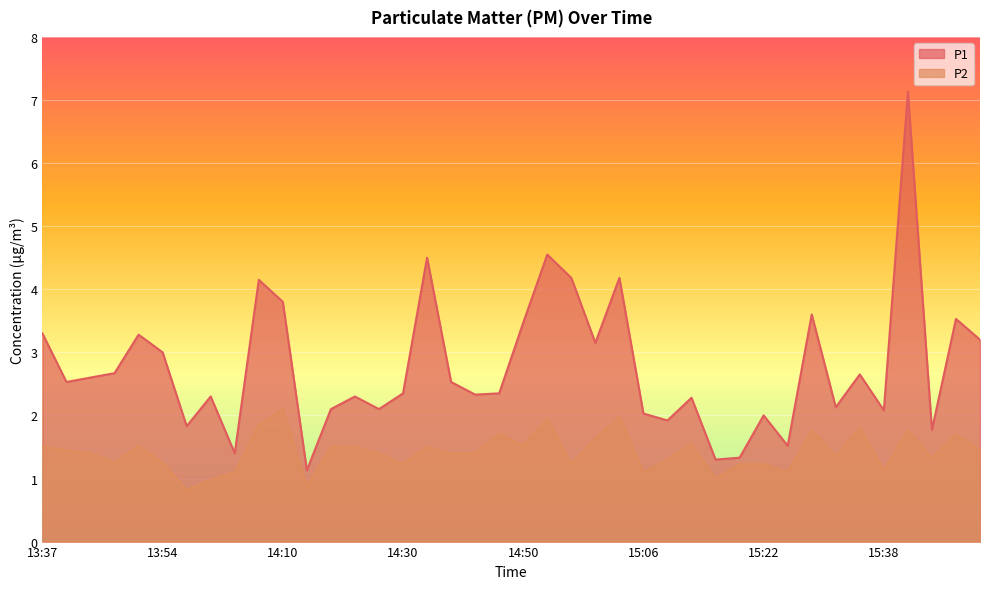

The P1 series shows 1.5 at 15:25. True or false?

True